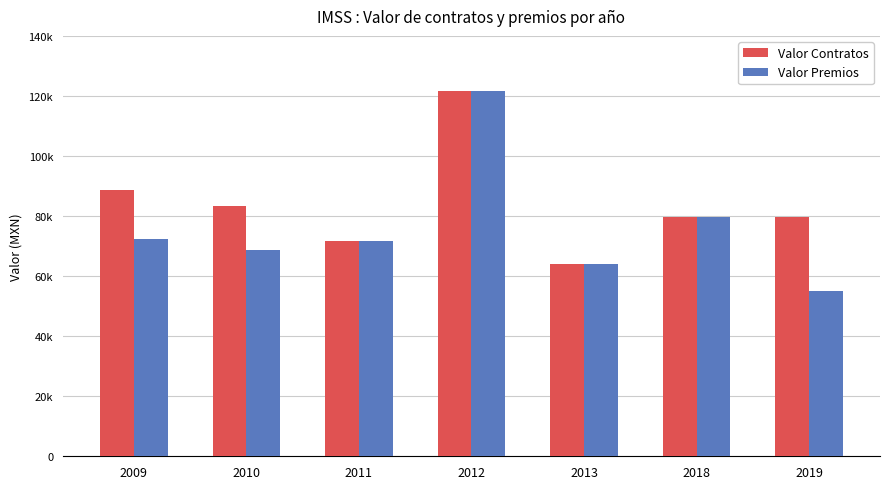

What are all the series names shown in the legend?

Valor Contratos, Valor Premios